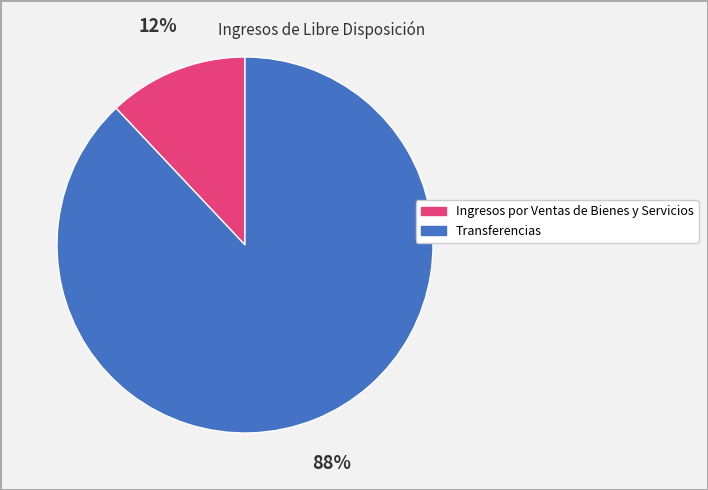

To the nearest percent, what is the combined percentage of Transferencias and Ingresos por Ventas de Bienes y Servicios?

100%